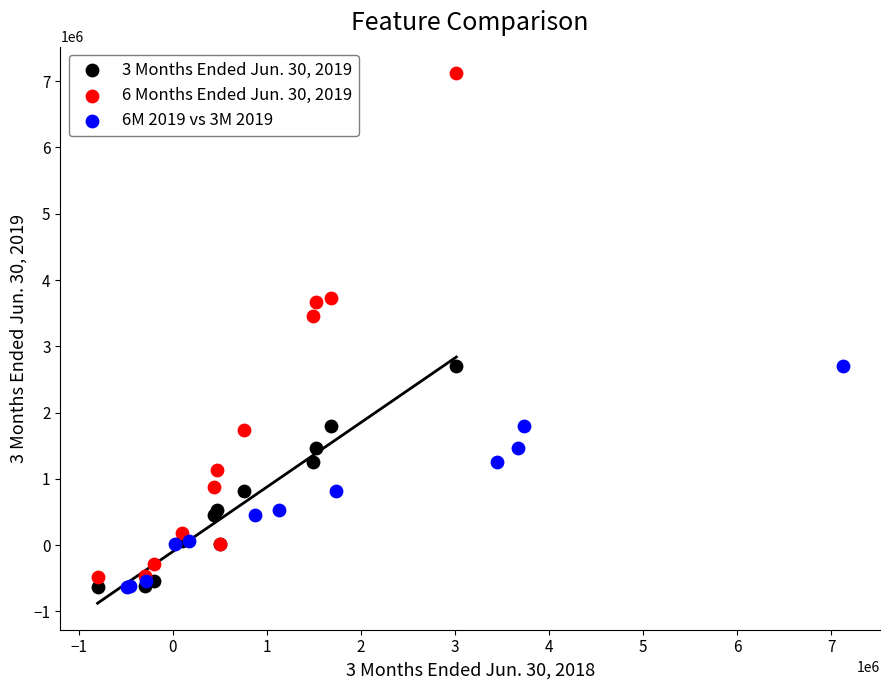

Which series has the widest spread of Y values?

6 Months Ended Jun. 30, 2019